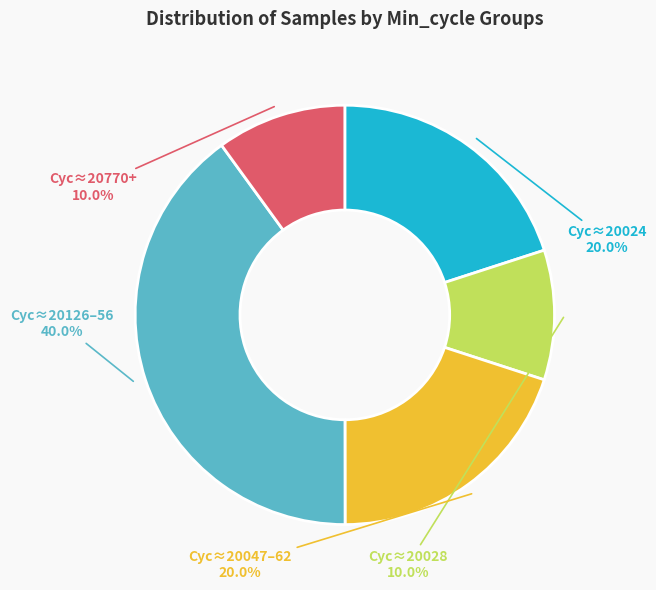

Is there any slice that represents more than half of the pie?

No